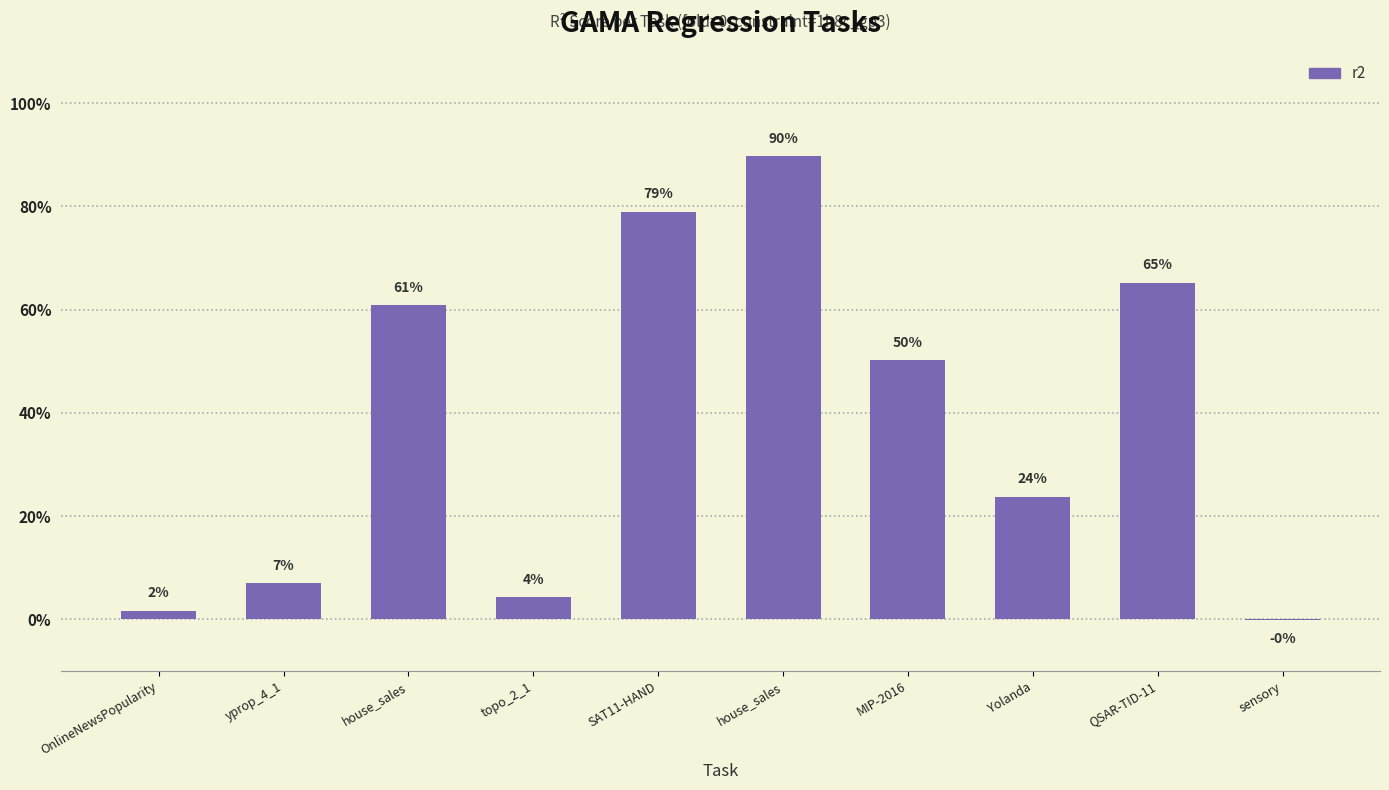

Where is the data nearest to the value 0?

sensory